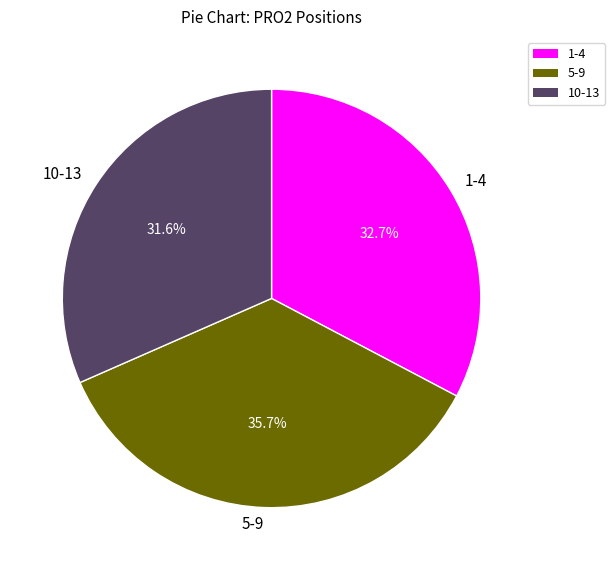

To the nearest percent, what is the average slice percentage?

33%